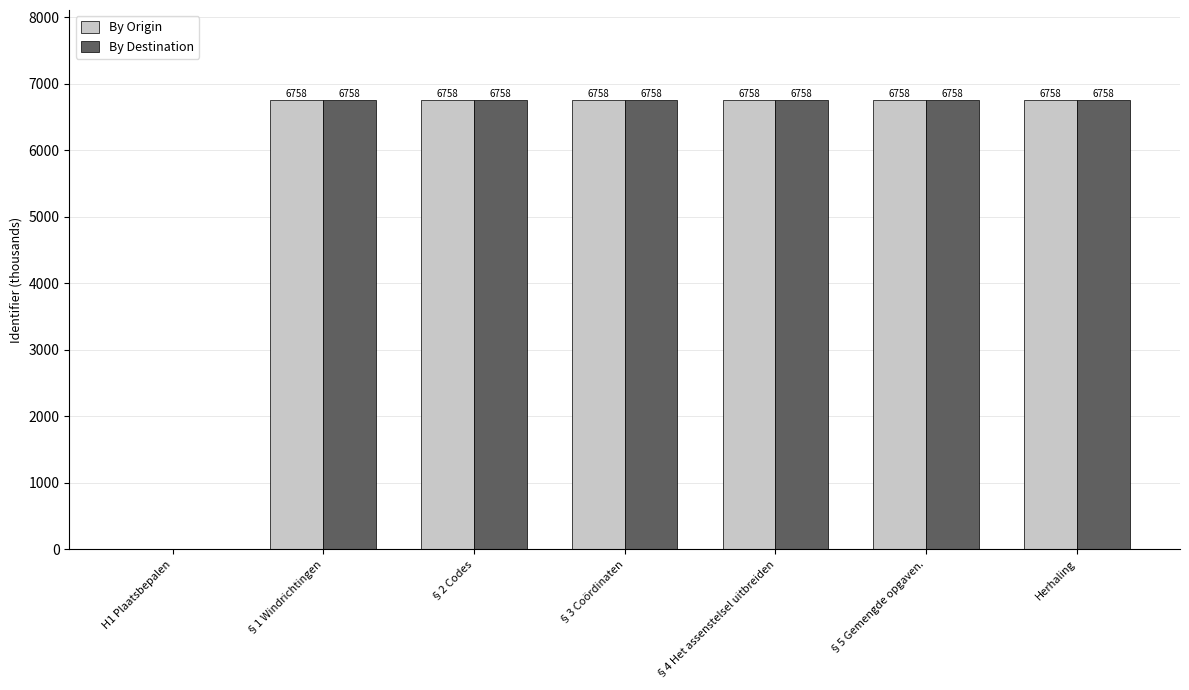

What is the highest value of the By Destination series?

6757.9